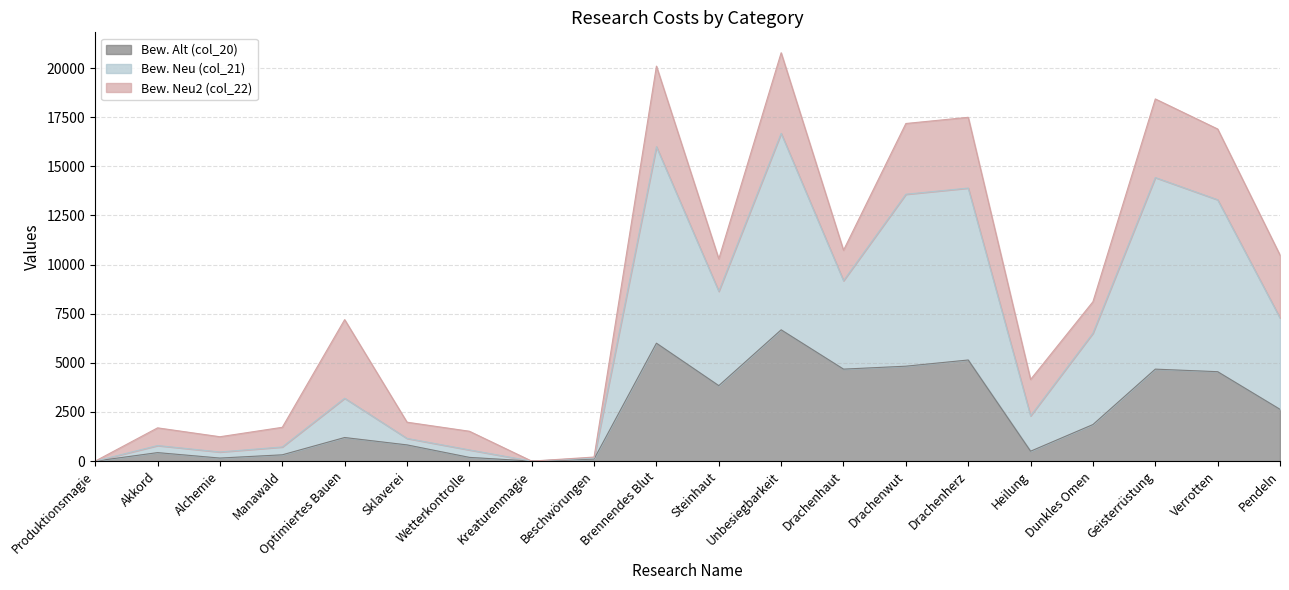

At how many categories does at least one series exceed 12567?

6